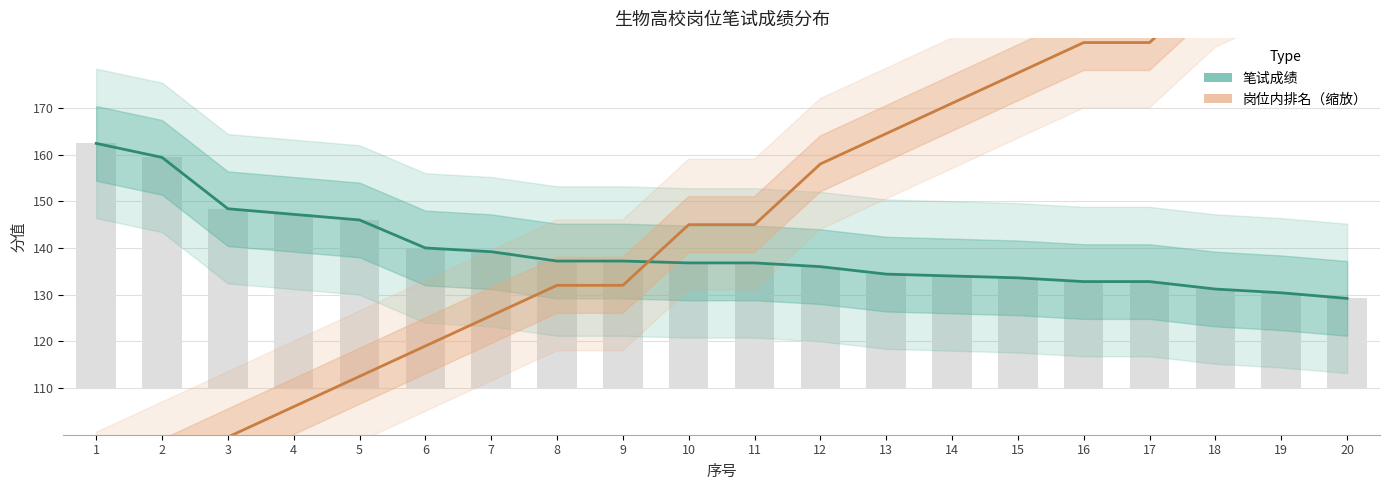

At 8, list the series in order from largest to smallest.

笔试成绩, 岗位内排名（缩放）